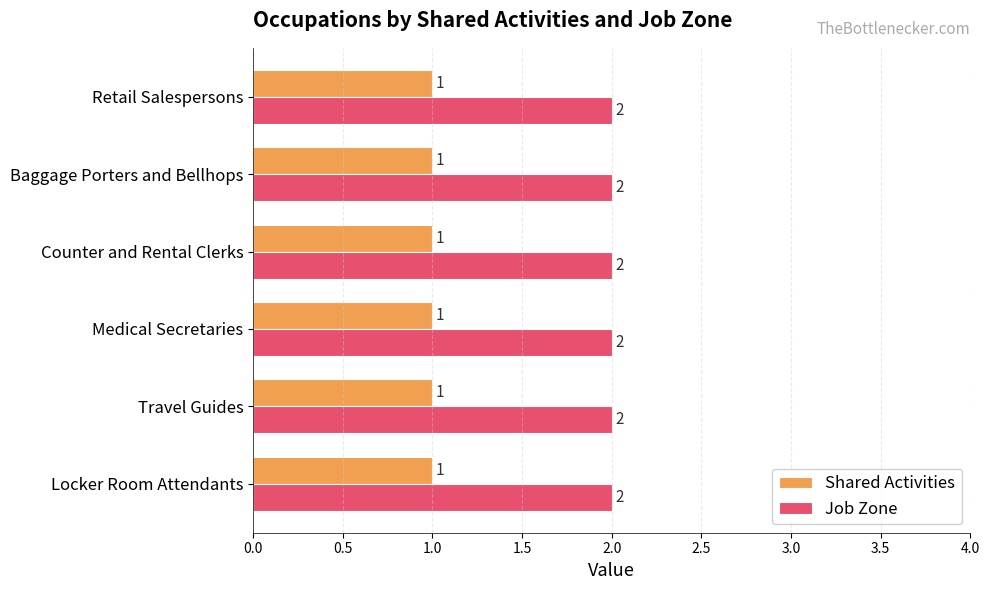

List the series in order of their peak value, lowest first.

Shared Activities, Job Zone